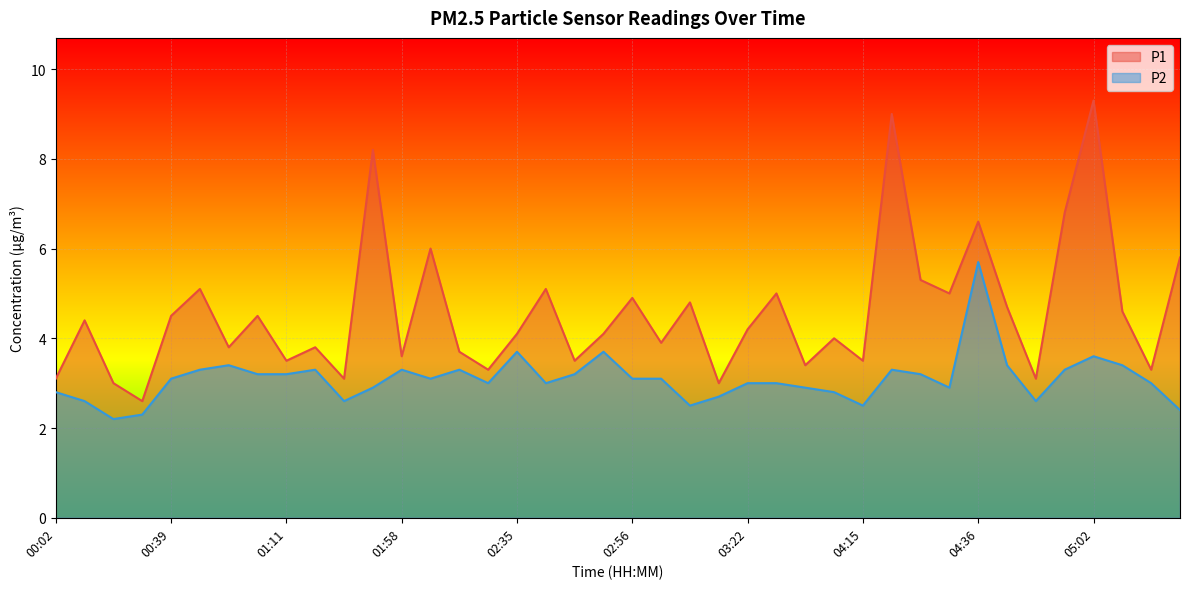

Is it true that P2 equals 3.2 at 02:45?

True